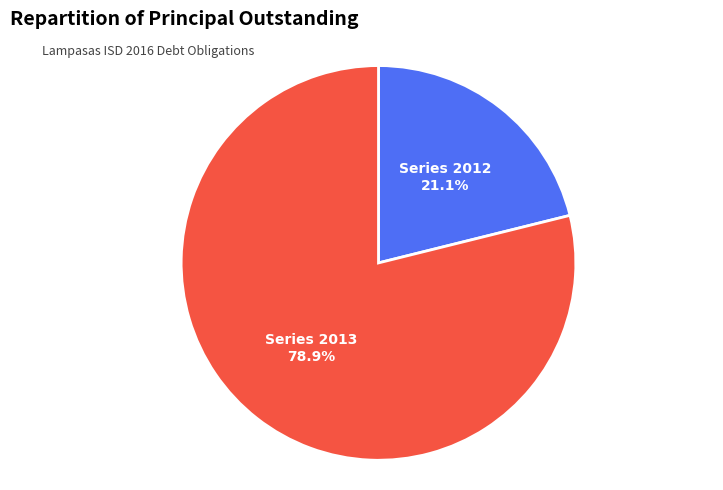

Combined, do Series 2012 and Series 2013 account for over 50%?

Yes